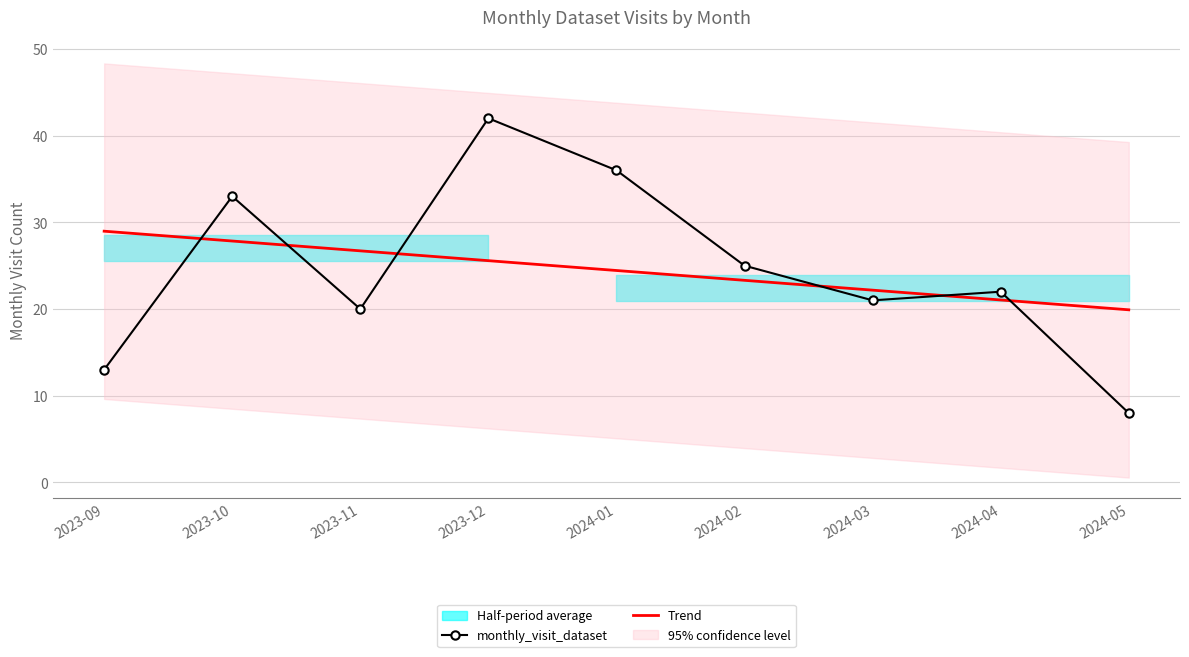

What is the total value across all series at 2024-01?

60.4